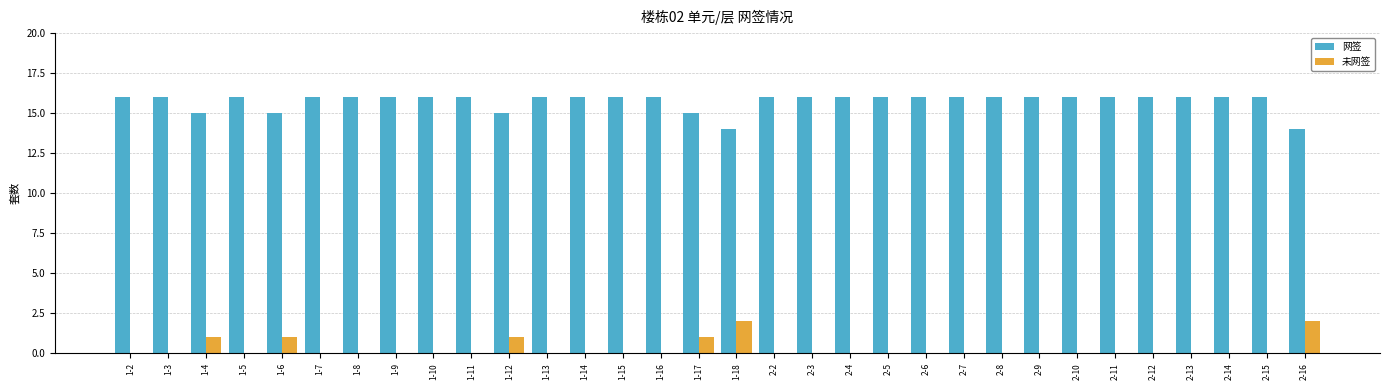

Which series has the largest total across all categories?

网签